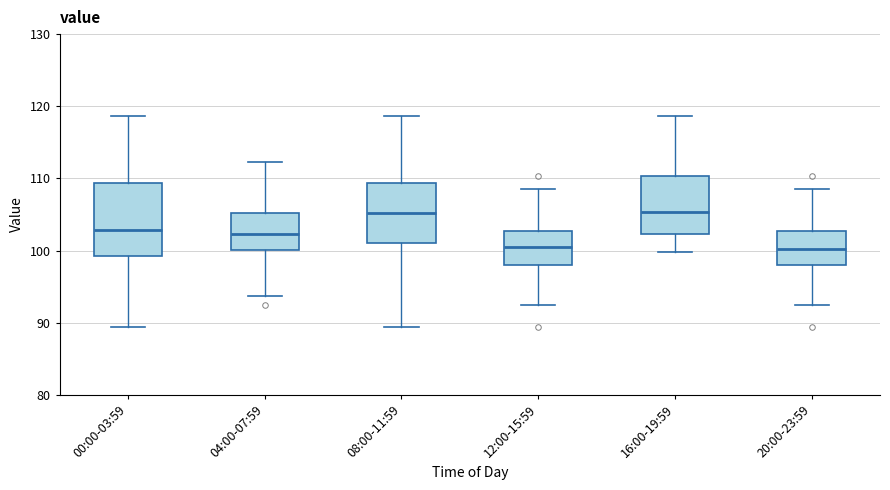

Where is the upper edge of the box for 20:00-23:59 on the y-axis? The values are not printed on the chart, so give them approximately, as read against the axis.

103